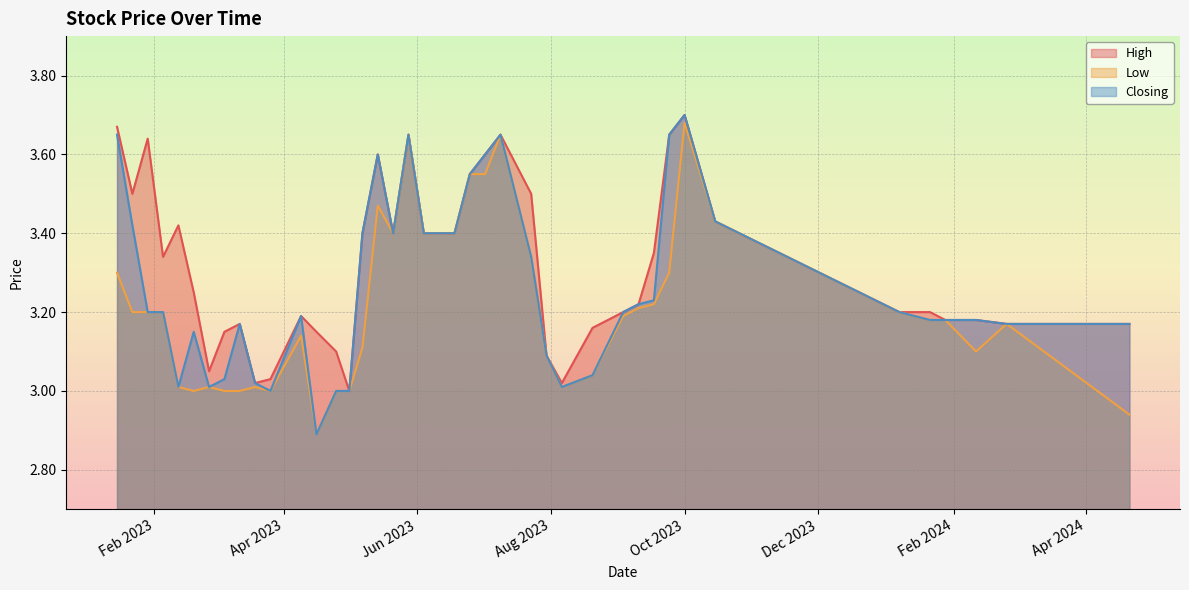

How many interior local valleys does the High series have?

7